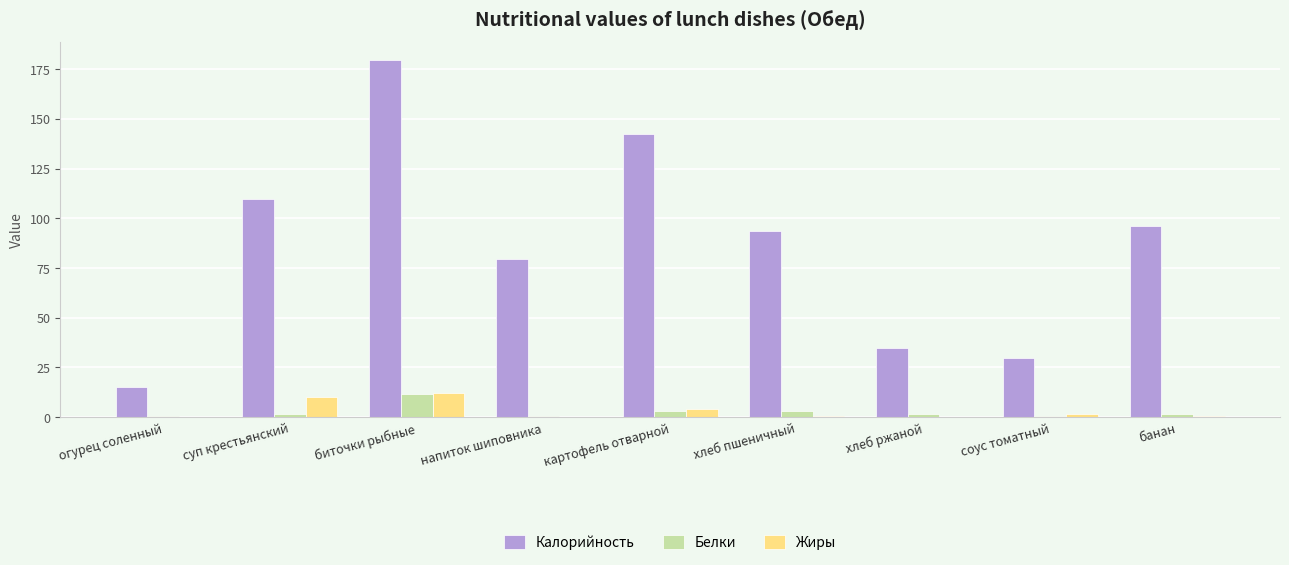

Between картофель отварной and хлеб пшеничный, which series saw the biggest shift?

Калорийность